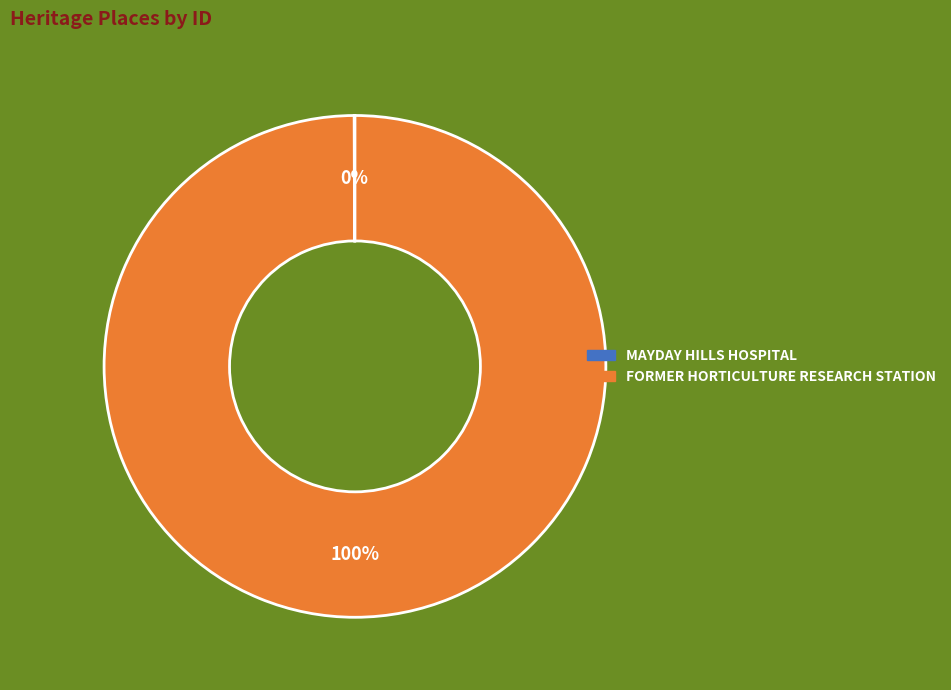

To the nearest percent, what is the average slice percentage?

50%